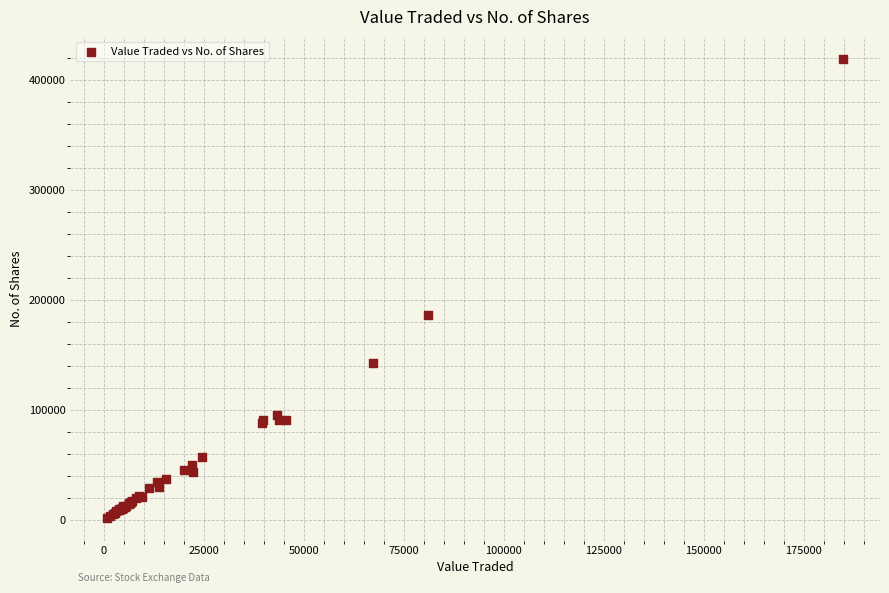

What Y value in the scatter plot is closest to 210103?

186522